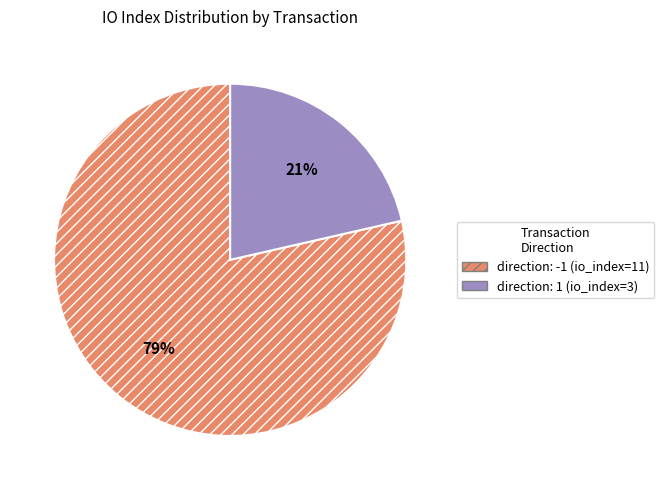

What is the majority slice?

direction: -1 (io_index=11)